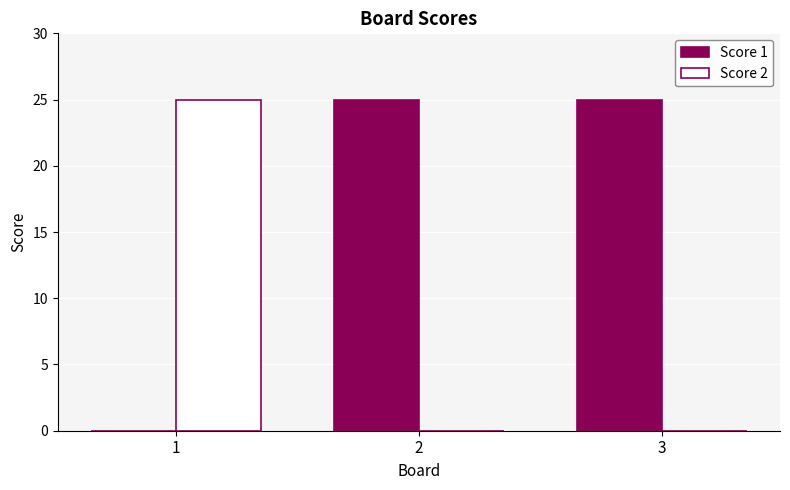

True or false: Score 1 has a value of 37 at 2.

False